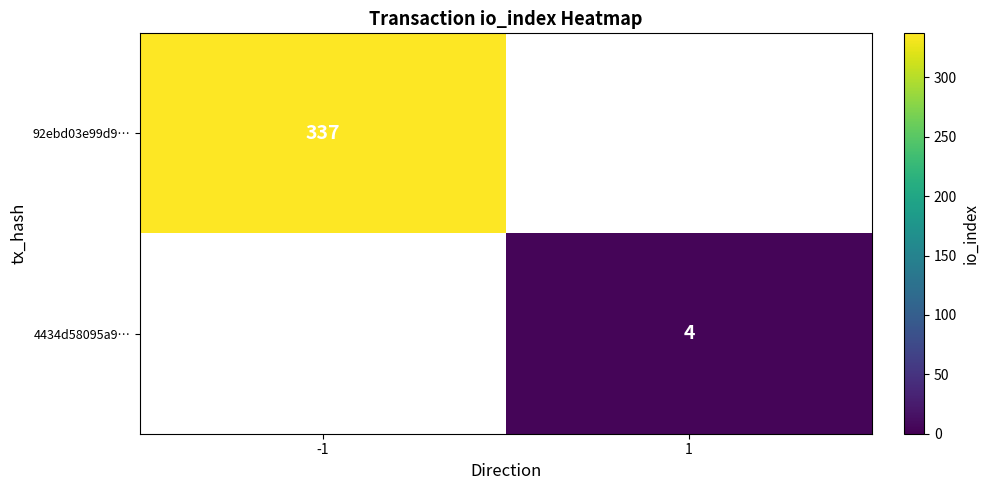

True or false: 4434d58095a9… has a value of 7 at 1.

False